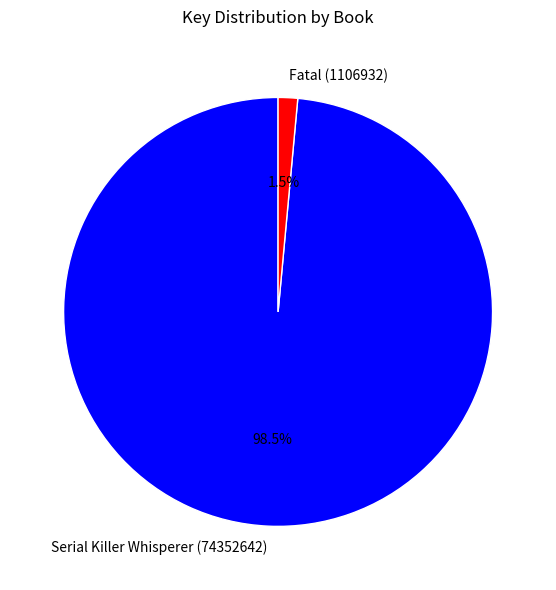

Between Serial Killer Whisperer (74352642) and Fatal (1106932), which is larger?

Serial Killer Whisperer (74352642)